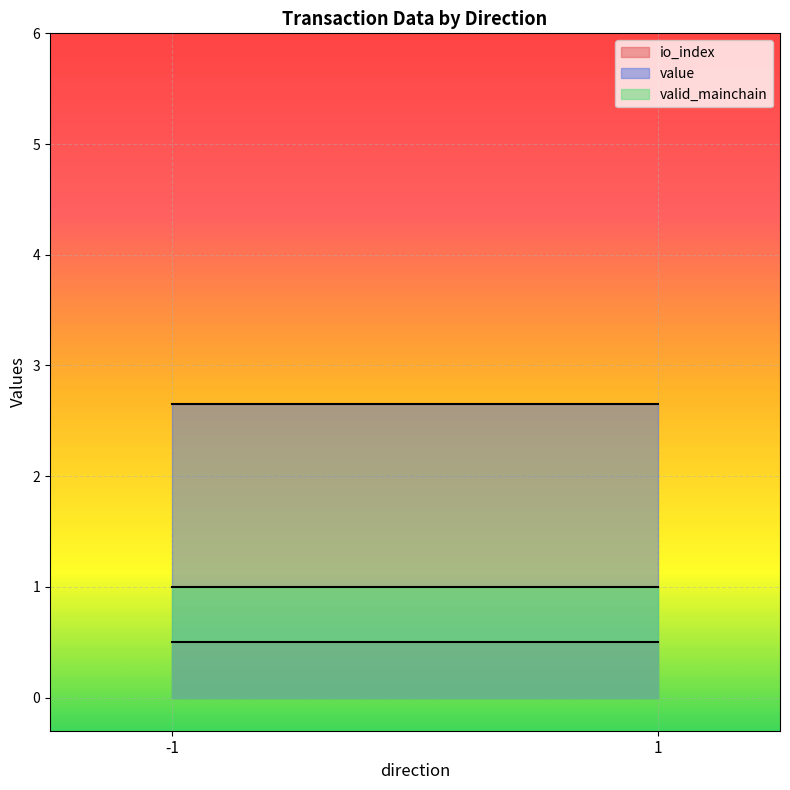

True or false: valid_mainchain and io_index intersect in this chart.

False